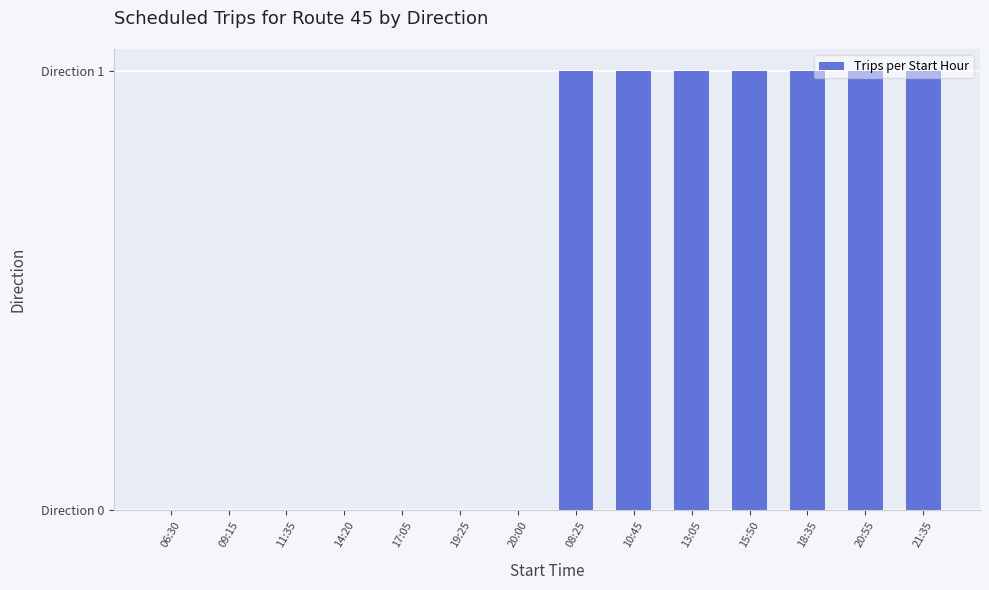

What is the difference between the maximum and minimum values?

1